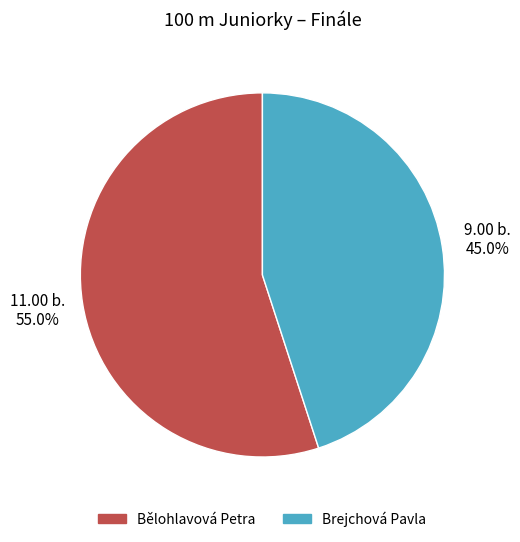

Is there any slice that represents more than half of the pie?

Yes